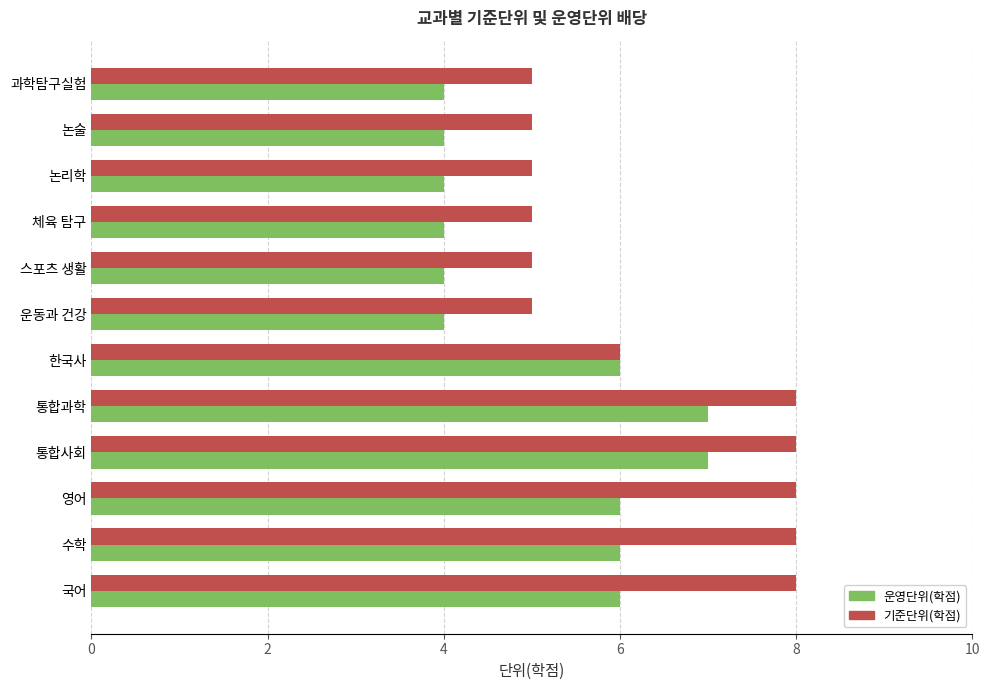

How many categories are shown in the chart?

12